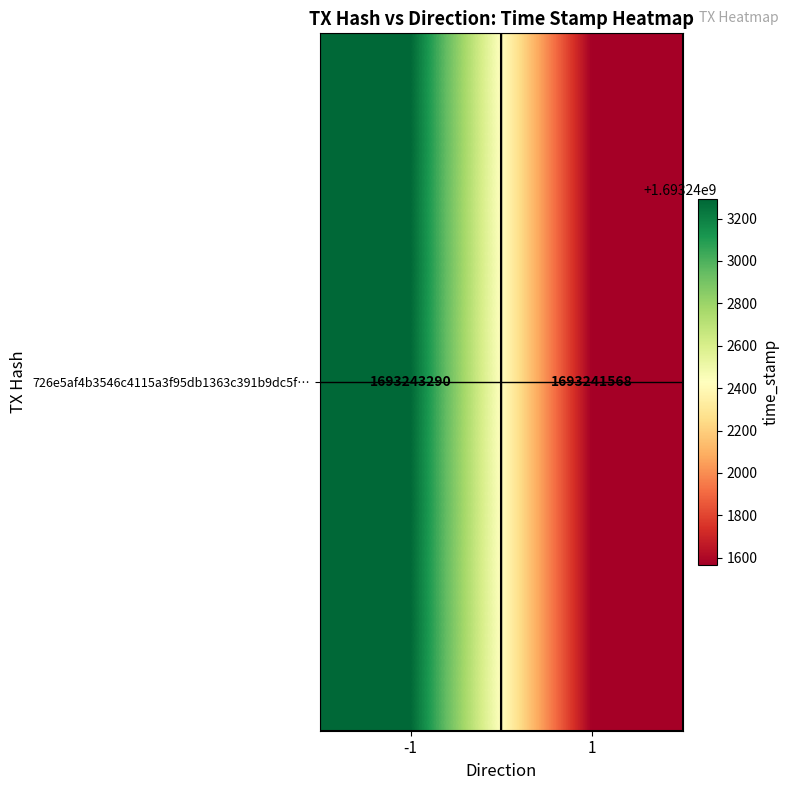

At which category does the chart reach its peak across all series?

-1